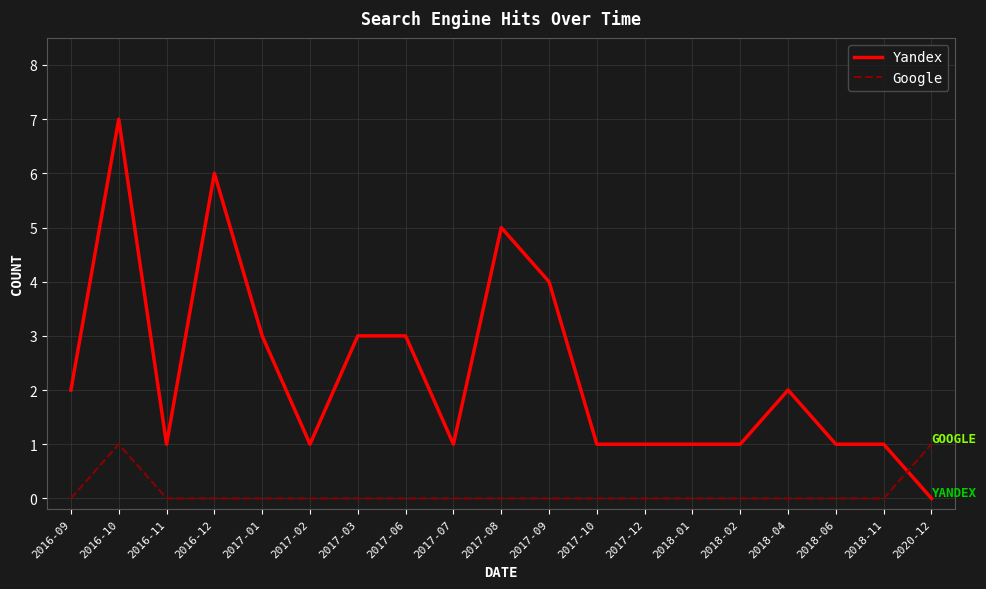

Rank the series by their maximum value, from highest to lowest.

Yandex, Google